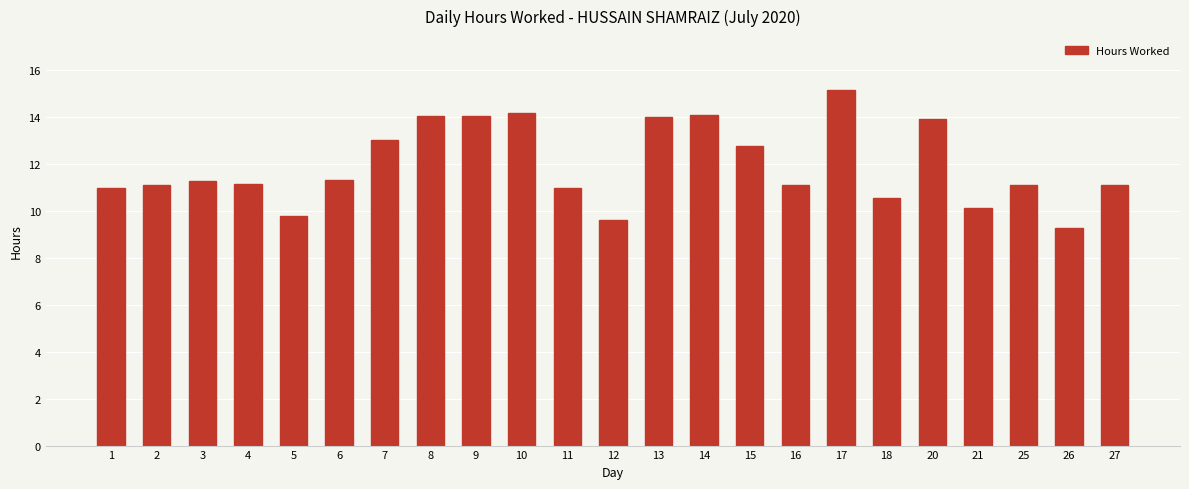

What is the average value?

11.9